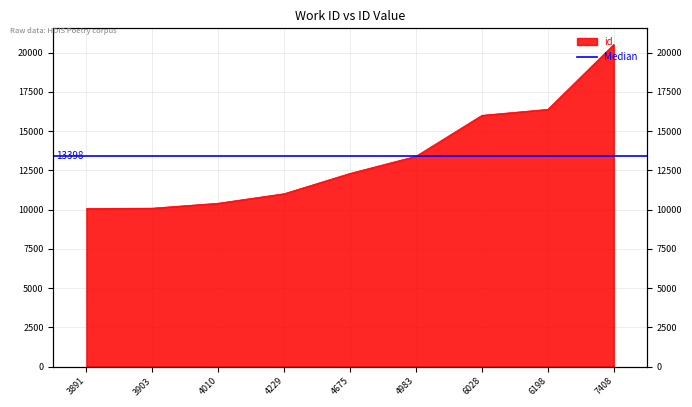

Rank the categories by value from highest to lowest.

7408, 6198, 6028, 4983, 4675, 4229, 4010, 3903, 3891